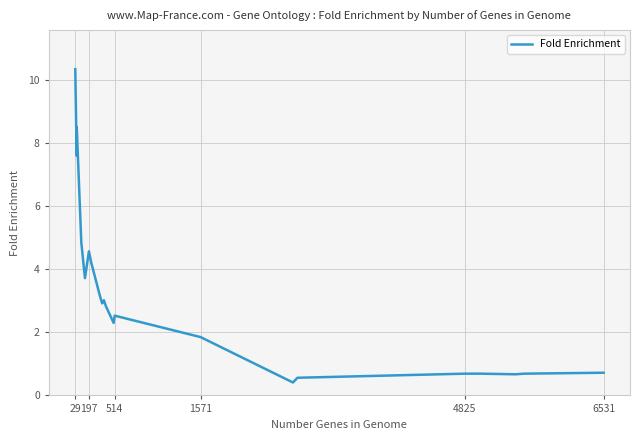

How many points are lower than both their immediate neighbors (excluding endpoints)?

6